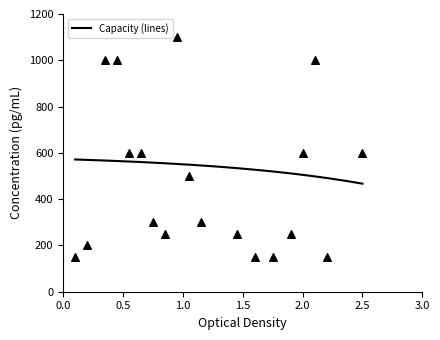

What is the minimum value for Capacity (lines)?

466.9